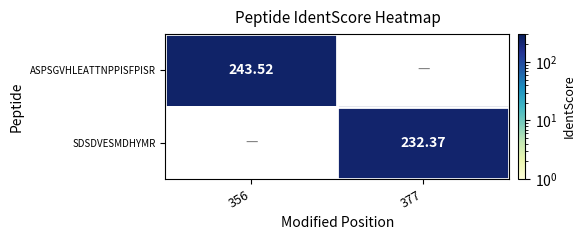

List the series in order of their overall mean, lowest first.

ASPSGVHLEATTNPPISFPISR, SDSDVESMDHYMR